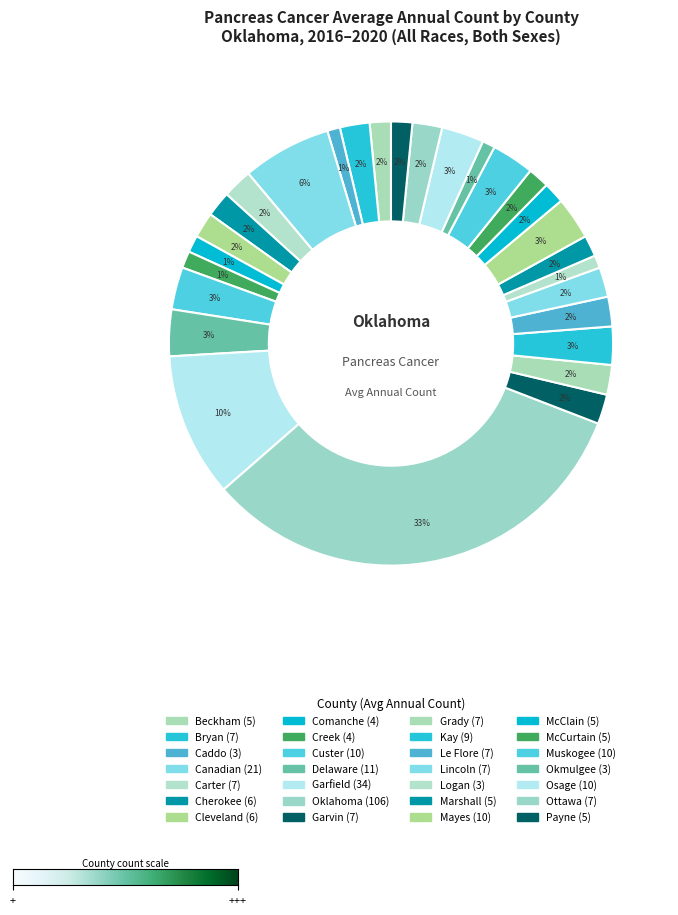

Rank the categories by value from lowest to highest.

Caddo, Logan, Okmulgee, Comanche, Creek, Beckham, Marshall, McClain, McCurtain, Payne, Cherokee, Cleveland, Bryan, Carter, Garvin, Grady, Le Flore, Lincoln, Ottawa, Kay, Custer, Mayes, Muskogee, Osage, Delaware, Canadian, Garfield, Oklahoma